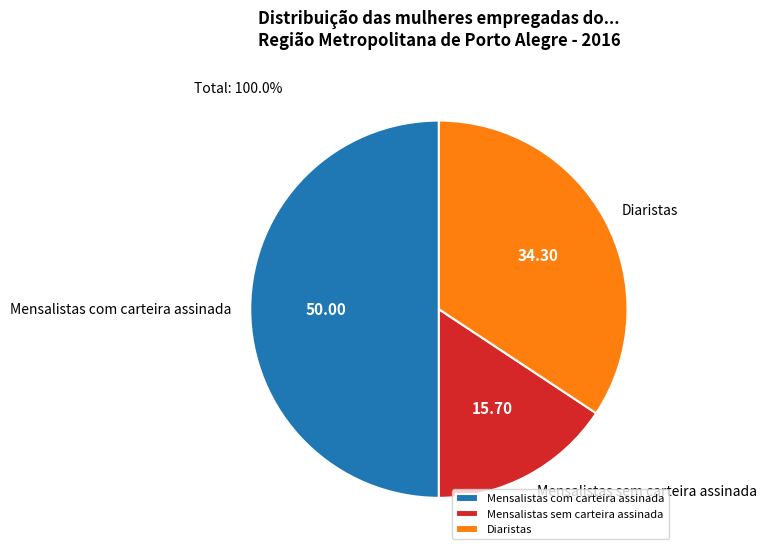

Do Mensalistas com carteira assinada and Mensalistas sem carteira assinada together represent more than half of the pie?

Yes